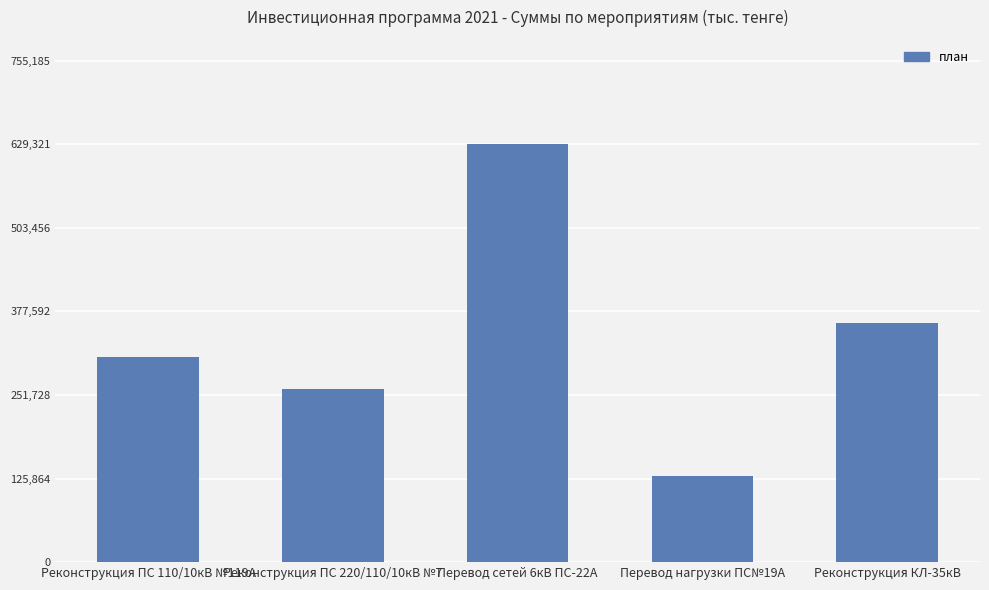

Does the chart contain any negative values?

No